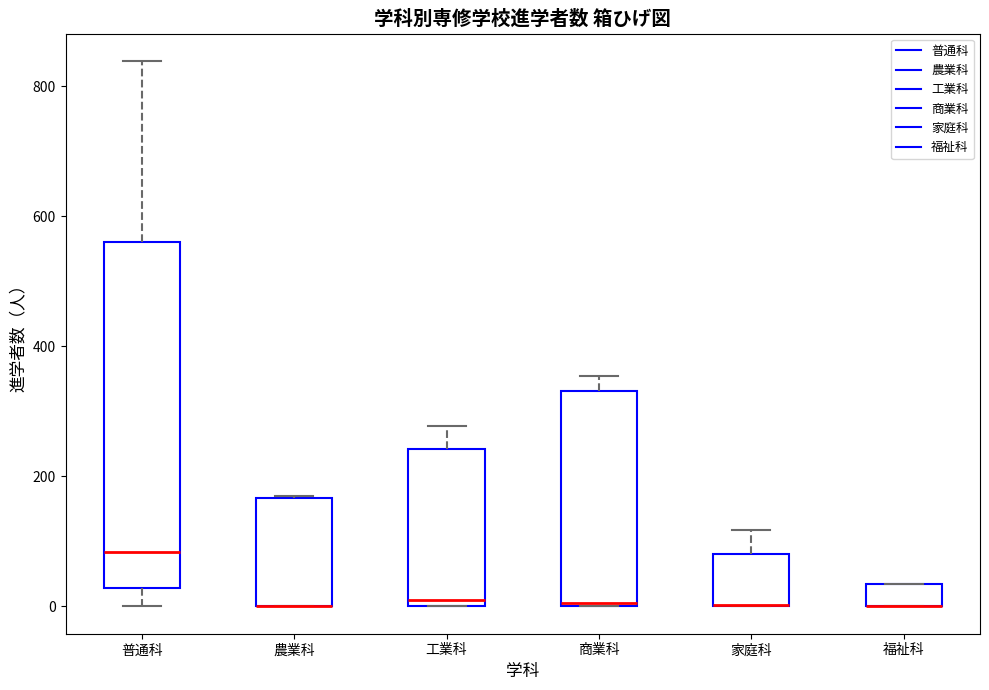

Where is the lower edge of the box for 福祉科 on the y-axis? The values are not printed on the chart, so give them approximately, as read against the axis.

0